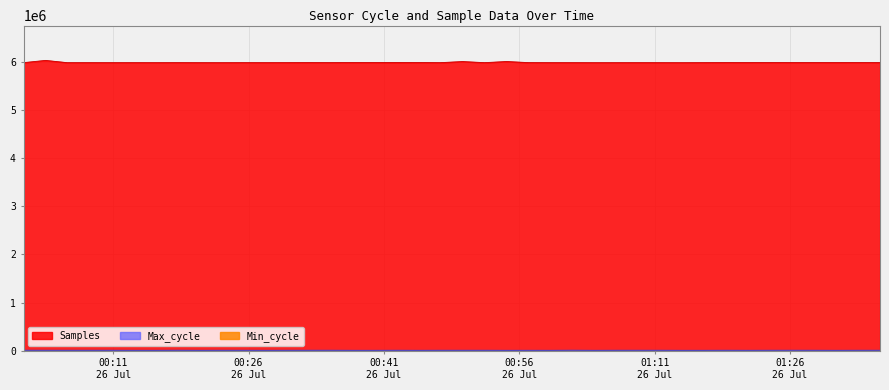

What is the value of the Samples point at the 40th from the left?

5985574